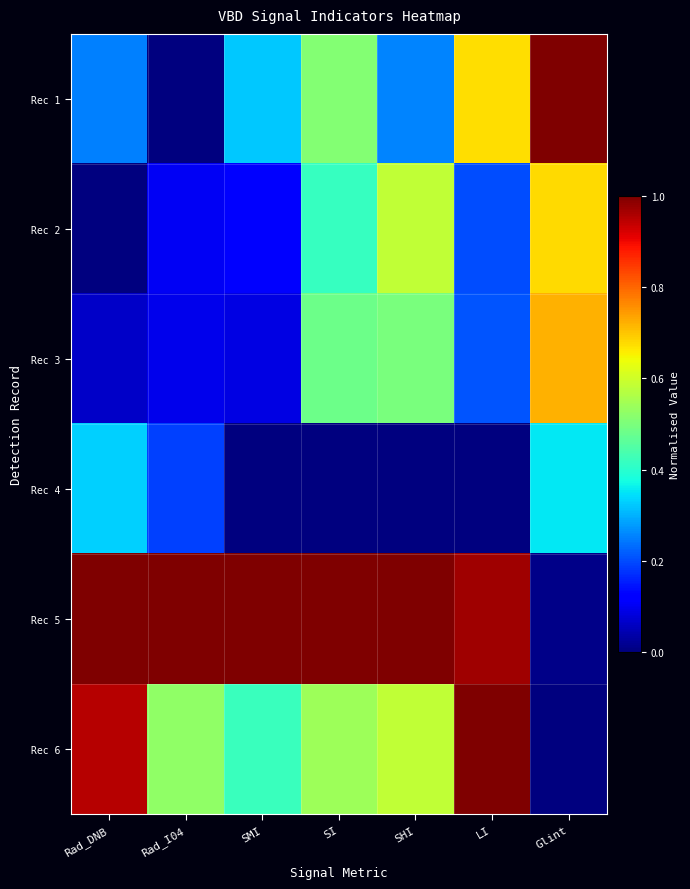

Reading right to left, transcribe all the data shown in this chart.

Rec 1: Glint=1.0	LI=0.7	SHI=0.3	SI=0.5	SMI=0.3	Rad_I04=0.0	Rad_DNB=0.3
Rec 2: Glint=0.7	LI=0.2	SHI=0.6	SI=0.4	SMI=0.1	Rad_I04=0.1	Rad_DNB=0.0
Rec 3: Glint=0.7	LI=0.2	SHI=0.5	SI=0.5	SMI=0.1	Rad_I04=0.1	Rad_DNB=0.1
Rec 4: Glint=0.4	LI=0.0	SHI=0.0	SI=0.0	SMI=0.0	Rad_I04=0.2	Rad_DNB=0.3
Rec 5: Glint=0.0	LI=1.0	SHI=1.0	SI=1.0	SMI=1.0	Rad_I04=1.0	Rad_DNB=1.0
Rec 6: Glint=0.0	LI=1.0	SHI=0.6	SI=0.5	SMI=0.4	Rad_I04=0.5	Rad_DNB=1.0